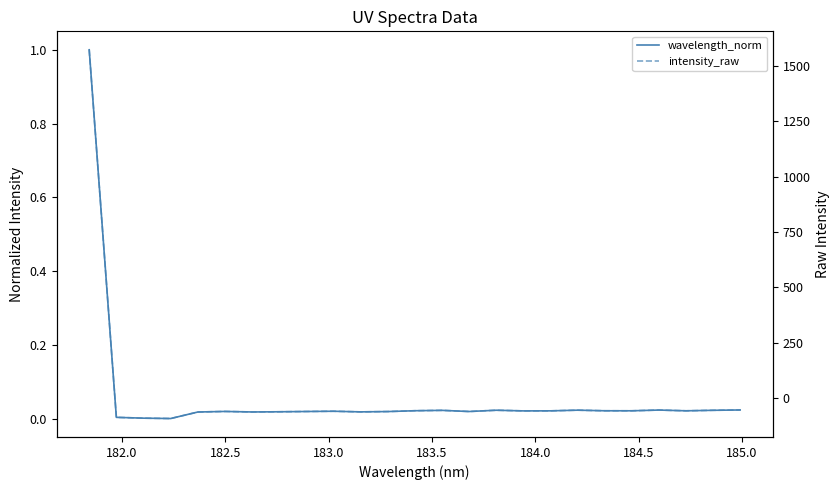

Which series ends up on top after the final intersection of wavelength_norm and intensity_raw?

wavelength_norm